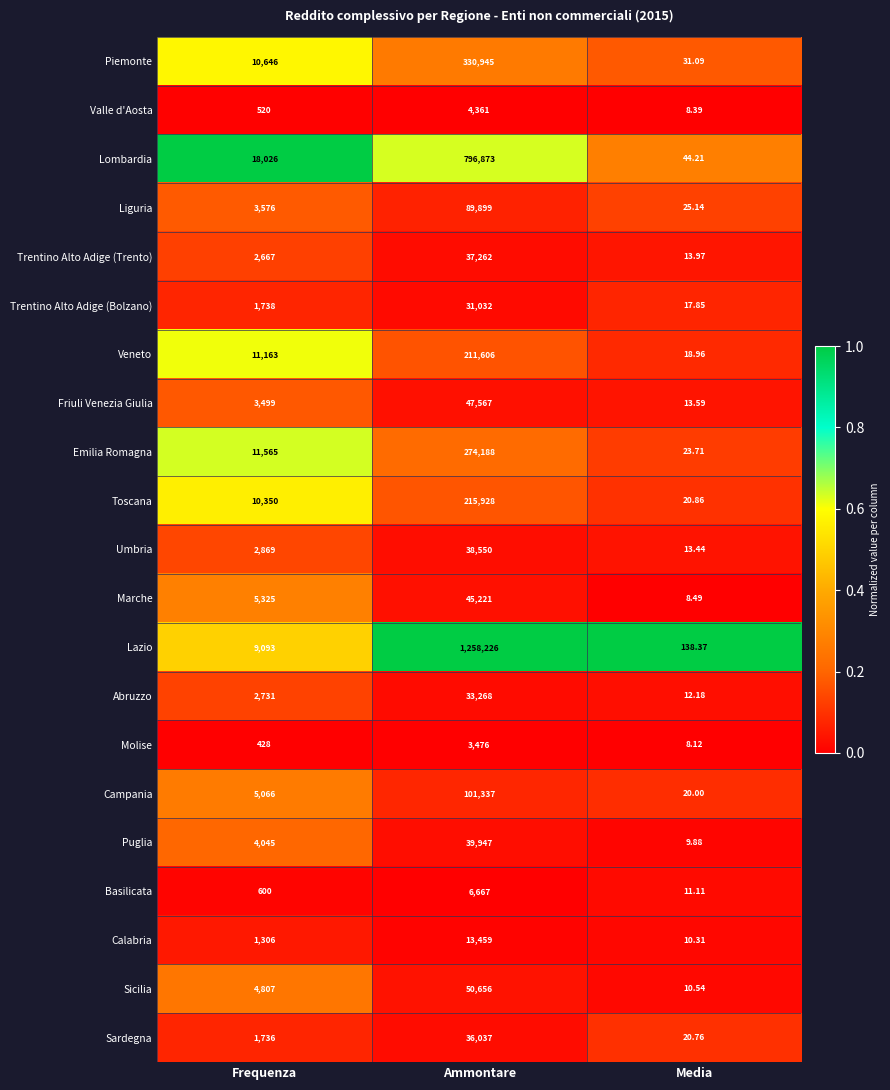

At which label is Molise closest to 1742?

Frequenza